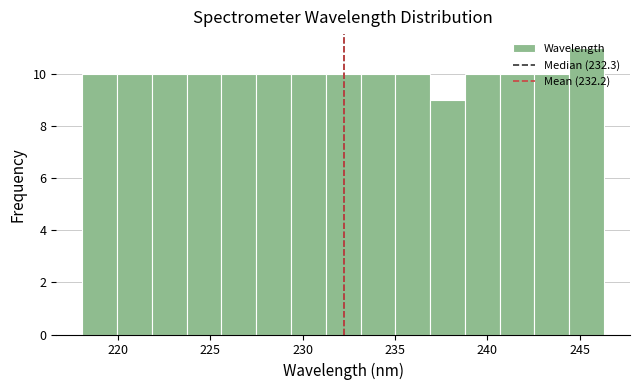

Around what value on the x-axis is the tallest bar? Give the approximate position of its centre, as read against the axis.

245.5